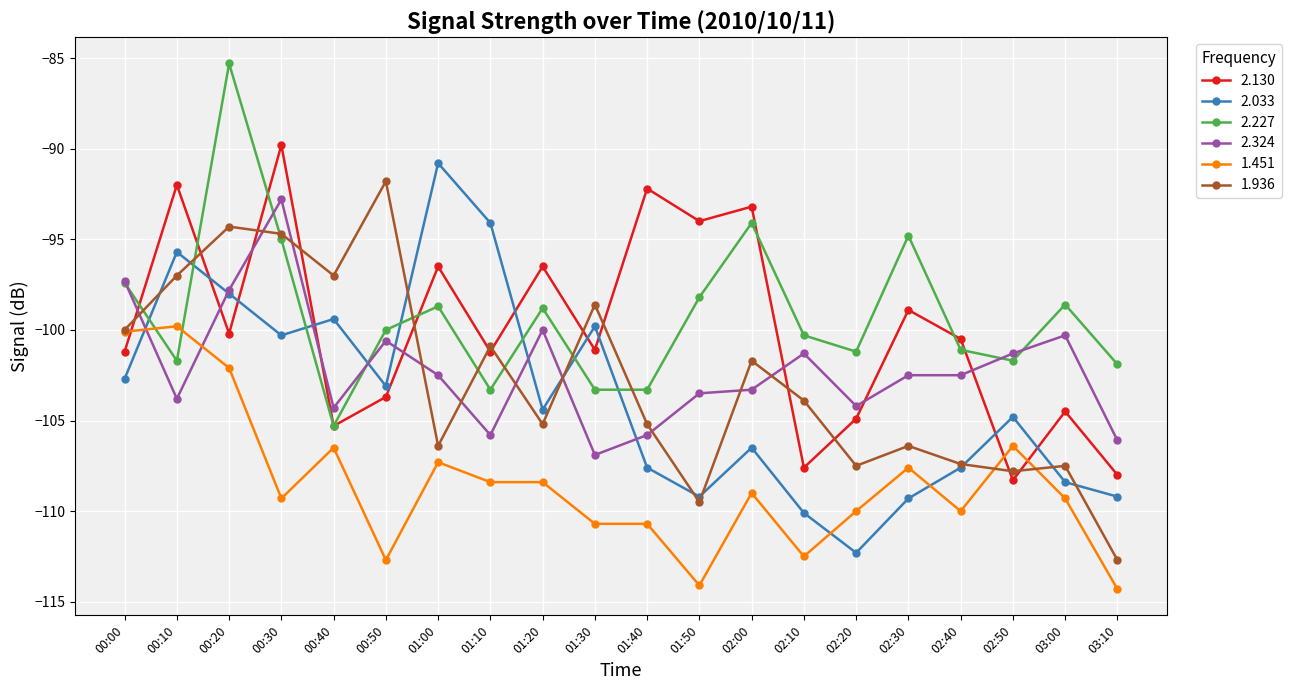

Where do 2.130 and 2.033 first cross each other?

00:10 and 00:20